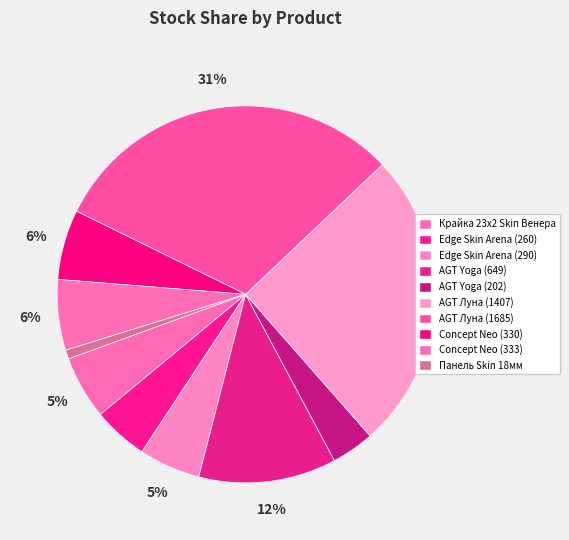

Which slice is the smallest?

Панель Skin 18 мм. Венера